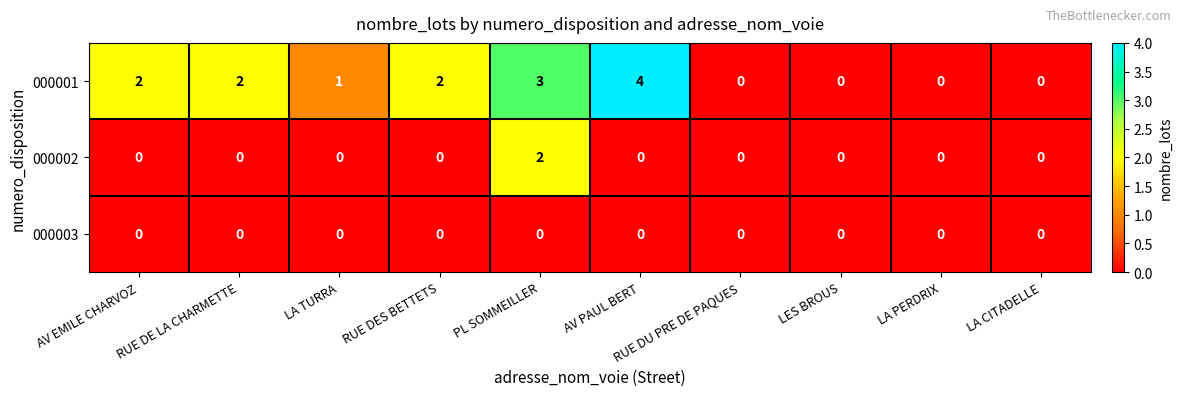

List the series in order of their peak value, highest first.

000001, 000002, 000003